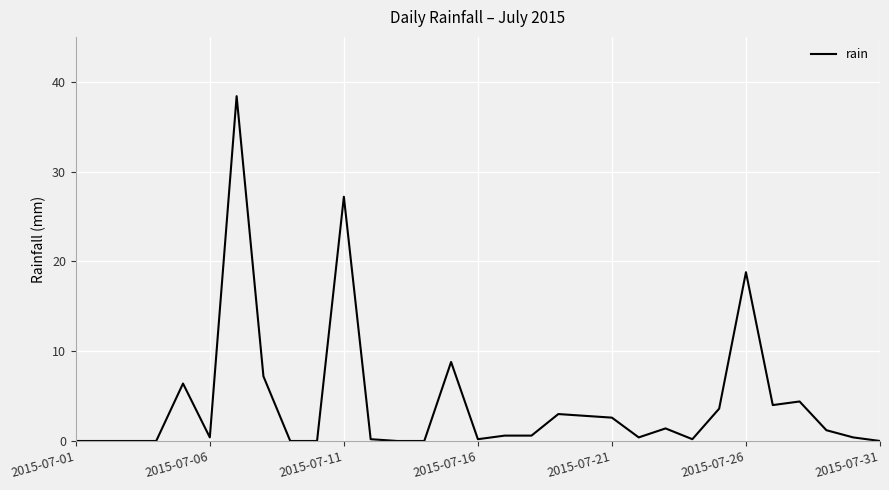

What is the difference between the maximum and minimum values?

38.4